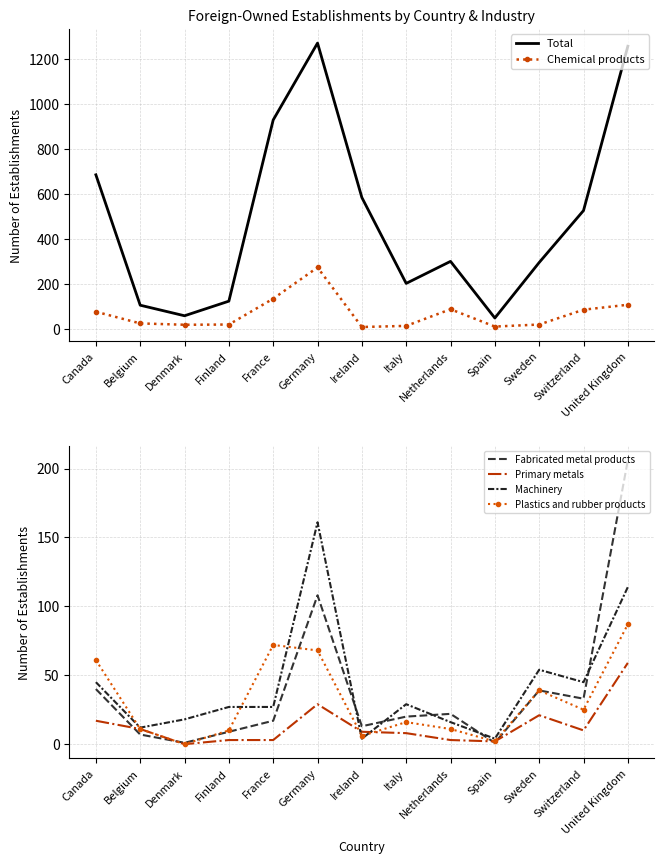

Where is Machinery nearest to the value 82?

Sweden